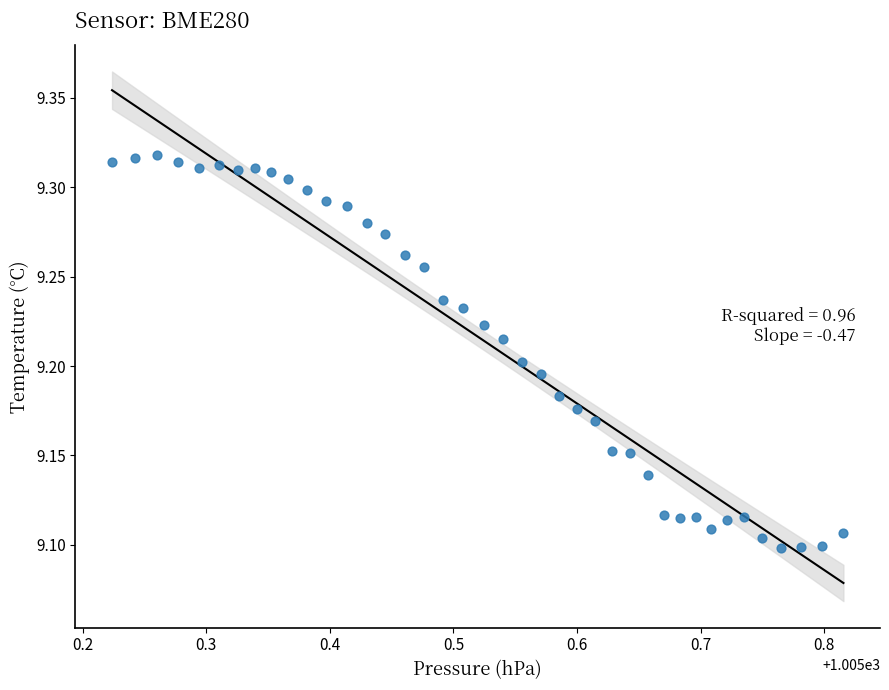

What is the range of X values (max minus min)?

0.6